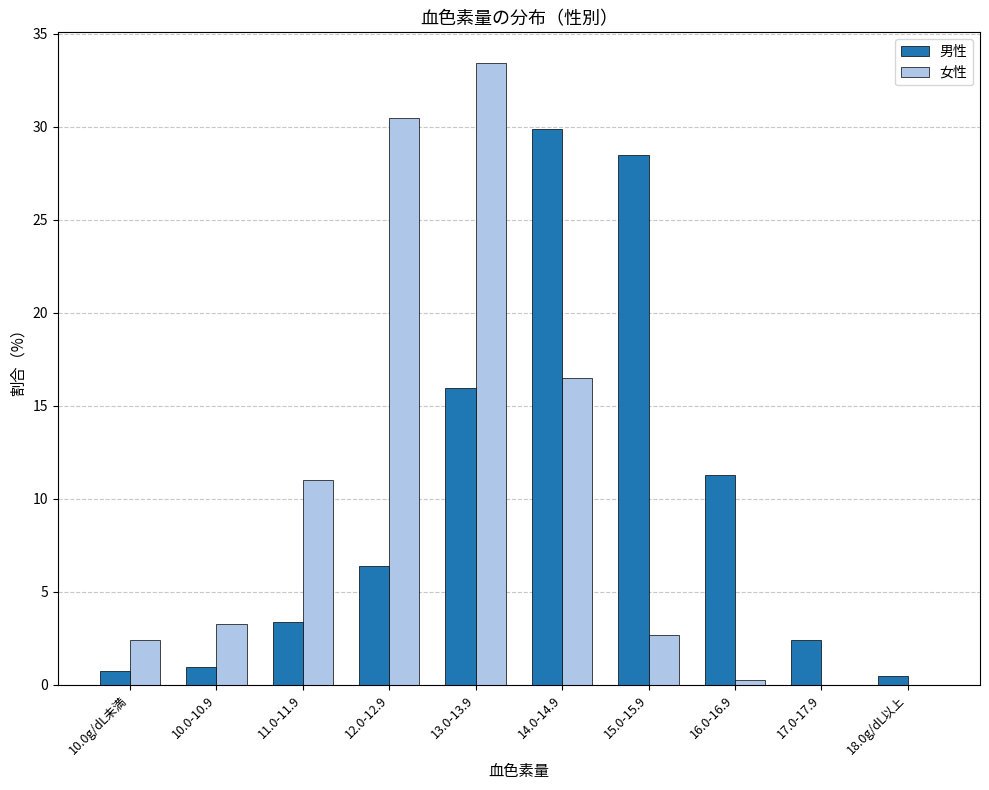

Between 11.0-11.9 and 17.0-17.9, which series saw the biggest shift?

女性